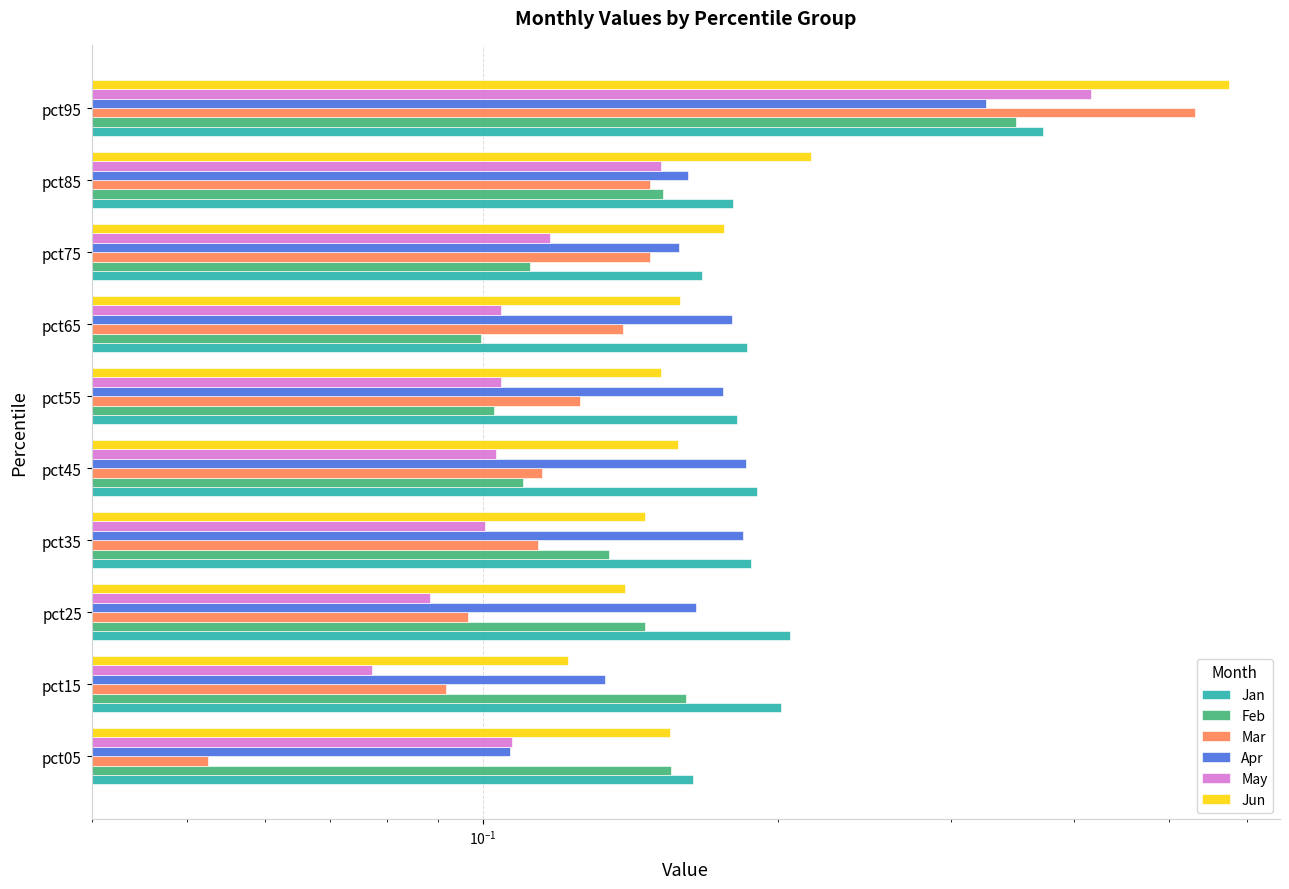

What is the maximum value shown in the chart?

0.6